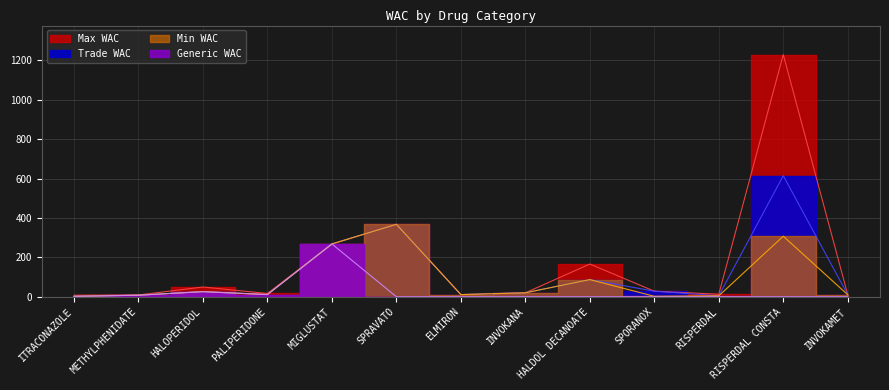

At which category does the chart reach its minimum across all series?

SPRAVATO